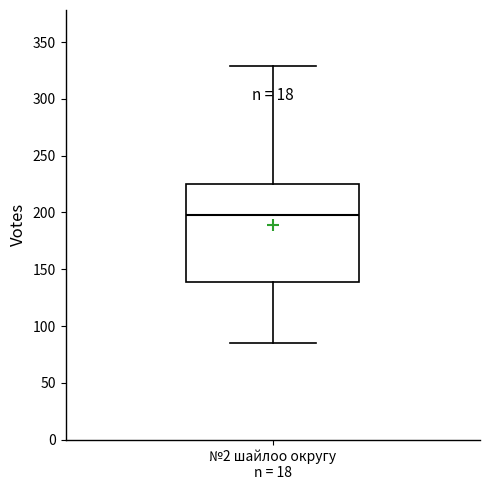

Where does the upper whisker of the box for №2 шайлоо округу n = 18 end on the y-axis? The values are not printed on the chart, so give them approximately, as read against the axis.

330